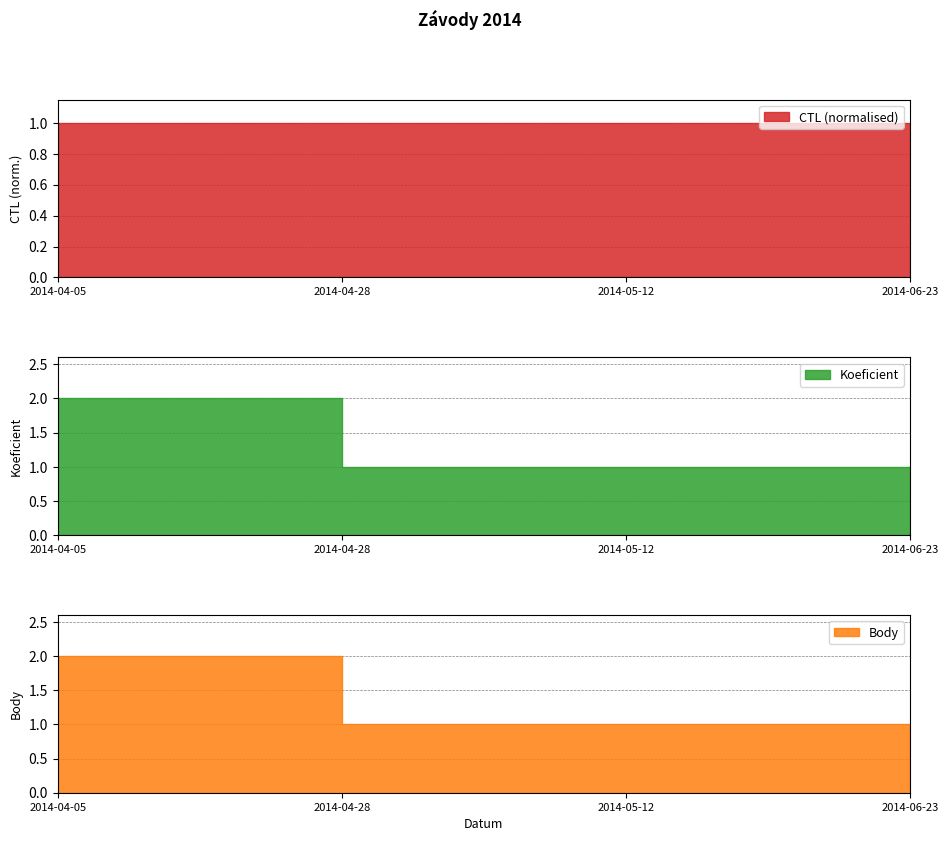

What is the maximum value for Koeficient?

2